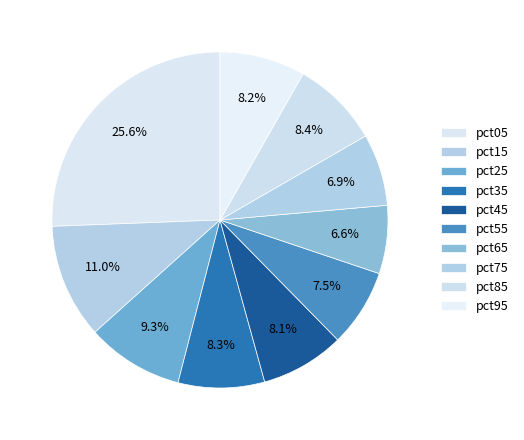

Between pct25 and pct35, which is larger?

pct25